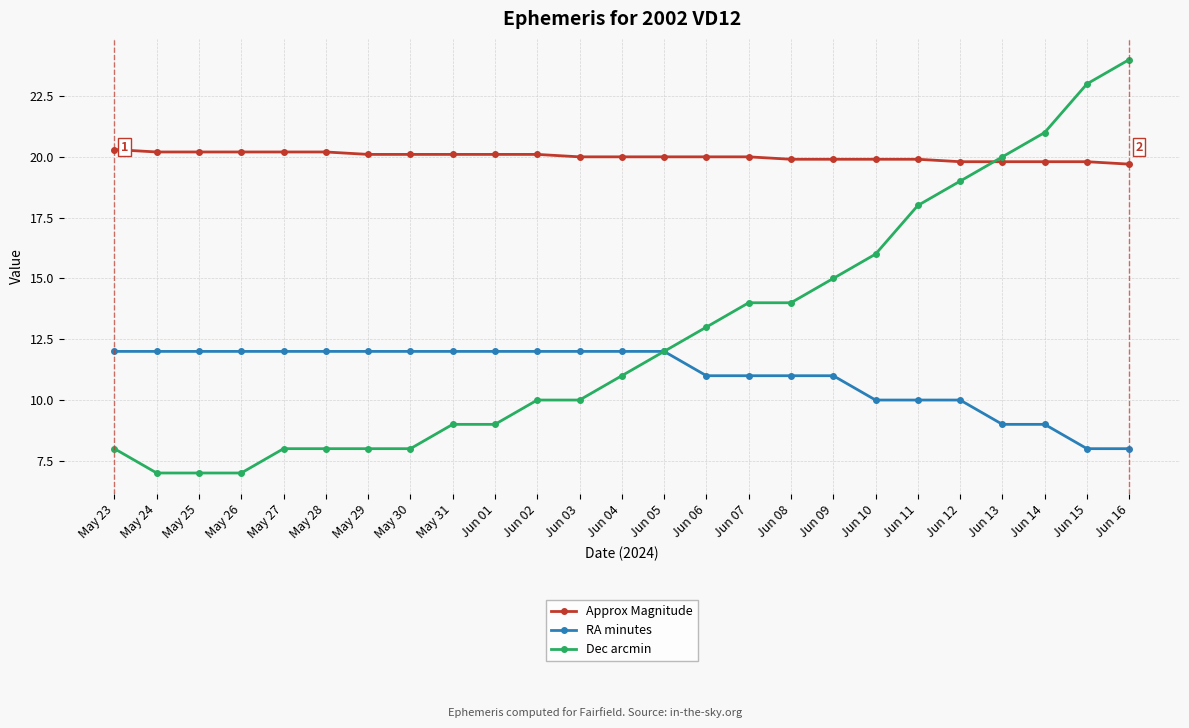

How many lines are shown in the chart?

3